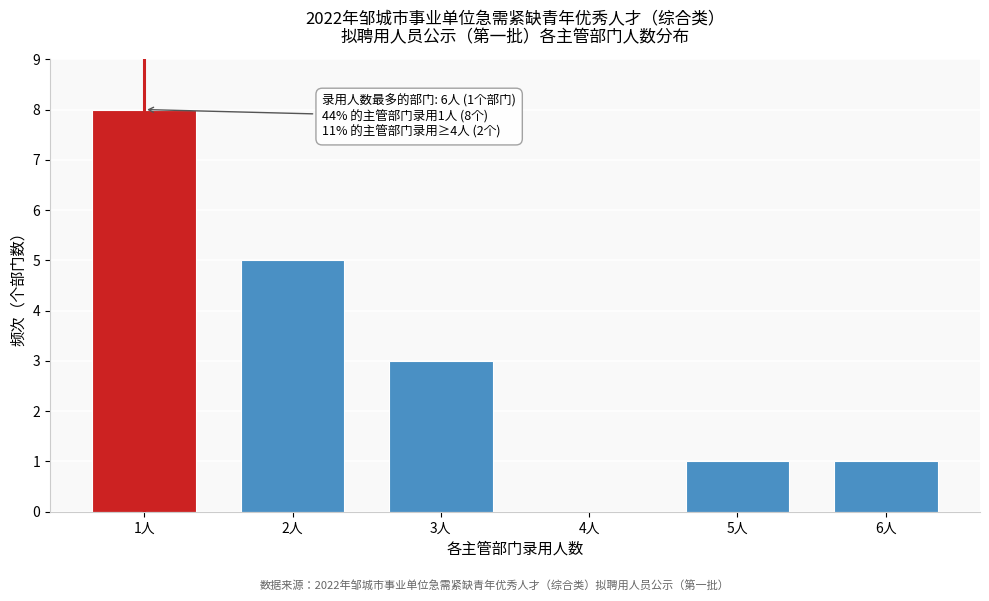

Reading left to right, transcribe all the data shown in this chart.

1人=8	2人=5	3人=3	4人=0	5人=1	6人=1